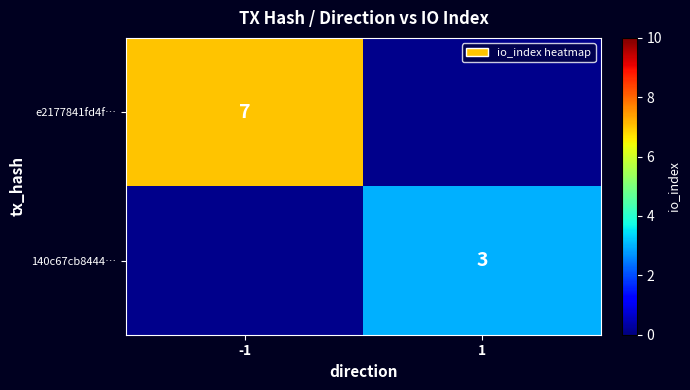

Is the value of e2177841fd4f… at -1 greater than the value of 140c67cb8444… at 1?

Yes